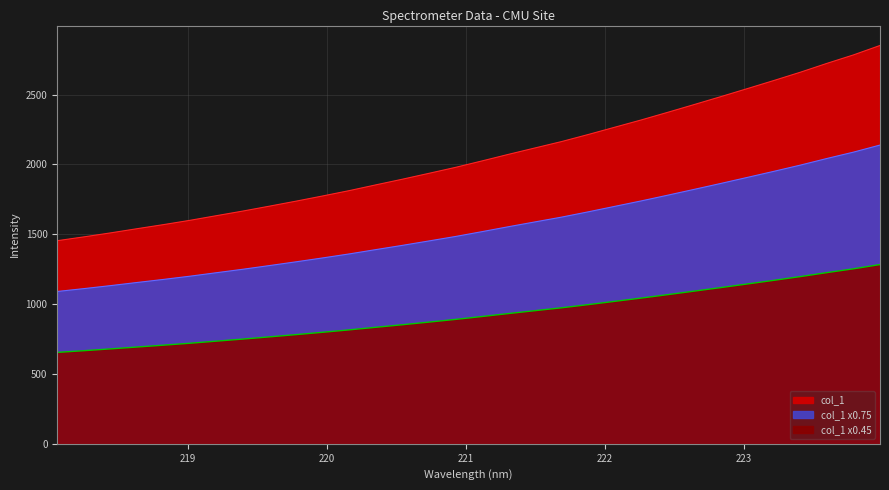

What is the change in value from 218.0596 to 219.0156?

+109.5